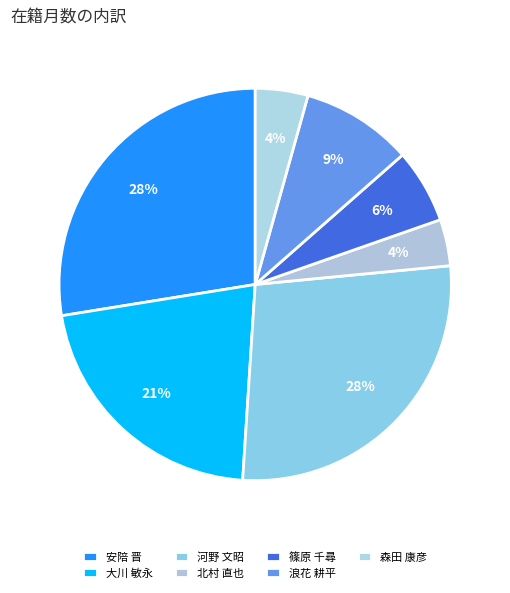

The 河野 文昭 slice represents 28% of the pie. True or false?

True